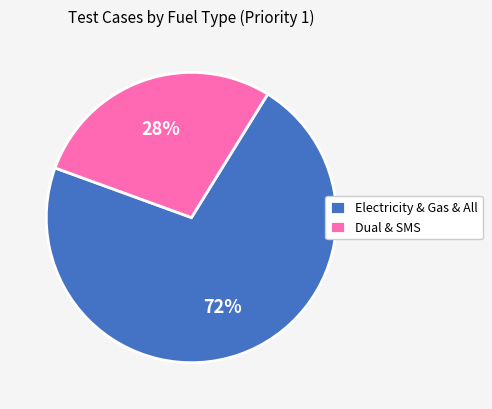

To the nearest percent, what is the average slice percentage?

50%